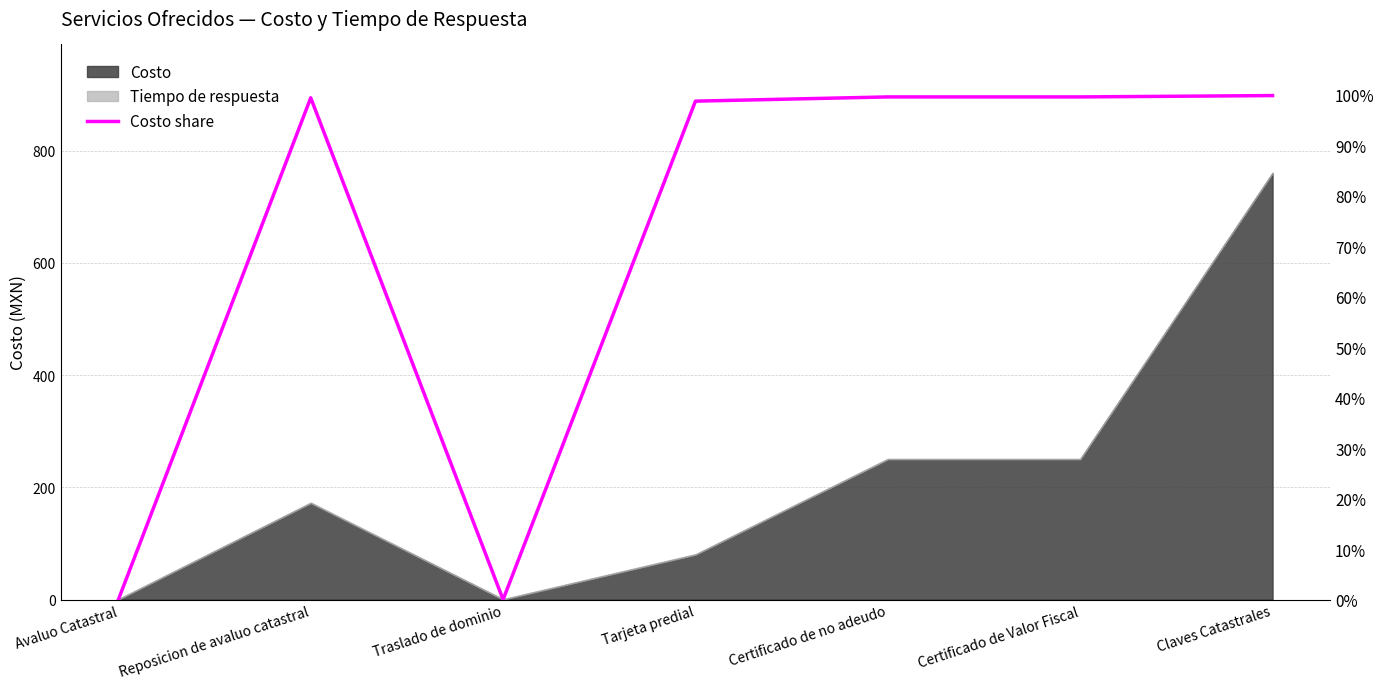

Rank the categories by value from lowest to highest.

Avaluo Catastral, Traslado de dominio, Tarjeta predial, Reposicion de avaluo catastral, Certificado de no adeudo, Certificado de Valor Fiscal, Claves Catastrales